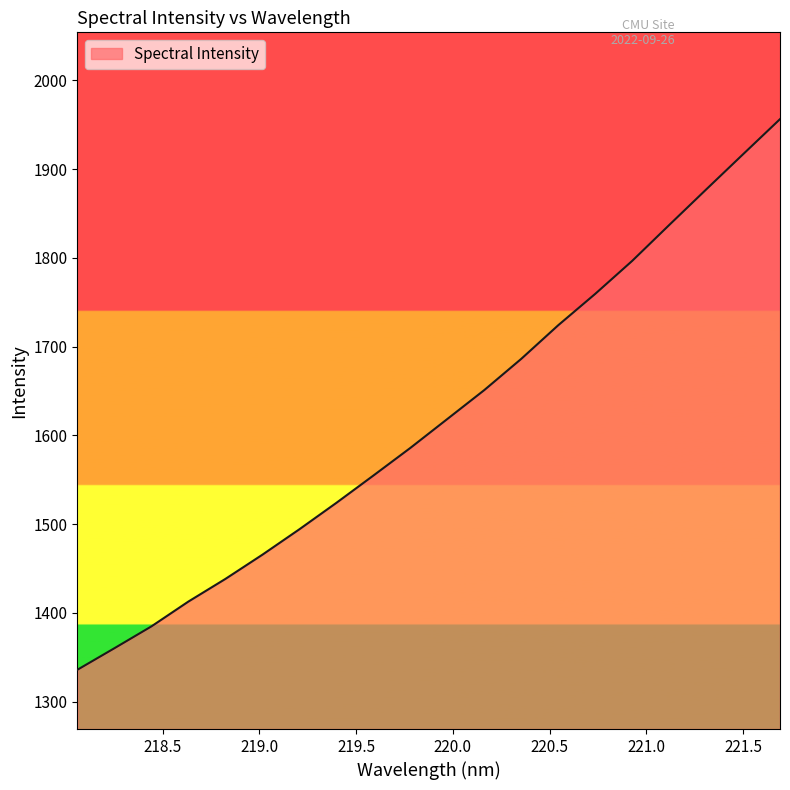

What is the maximum value shown in the chart?

1956.3